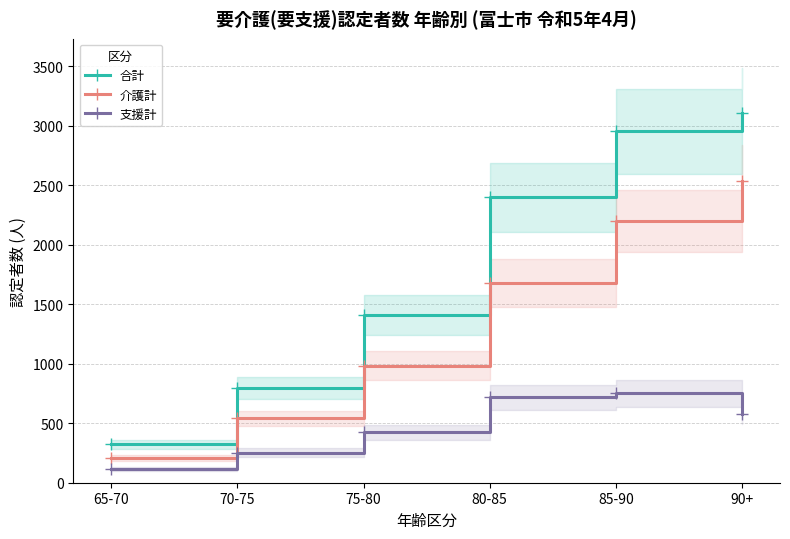

Does the chart have visible grid lines?

Yes